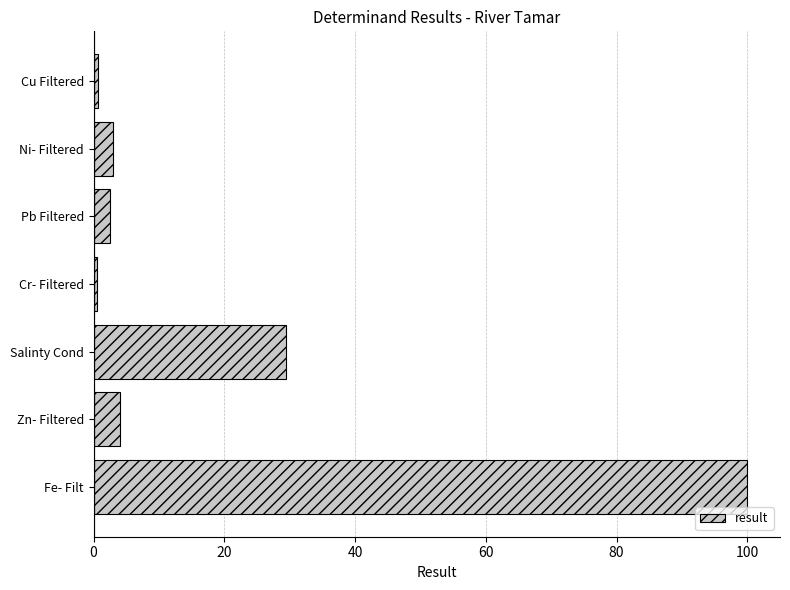

What is the average value?

20.0